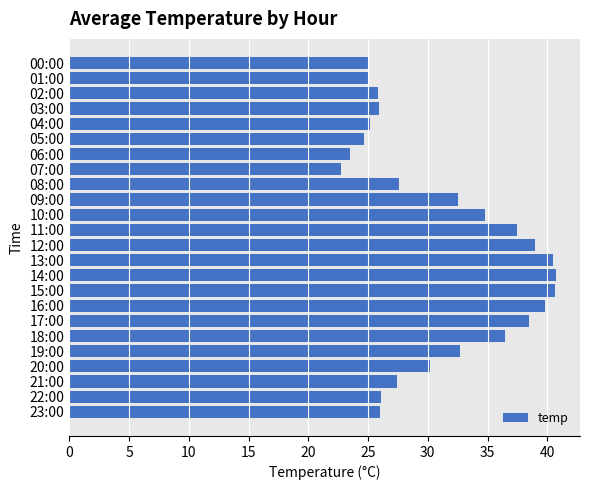

What is the change in value from 14:00 to 21:00?

-13.3